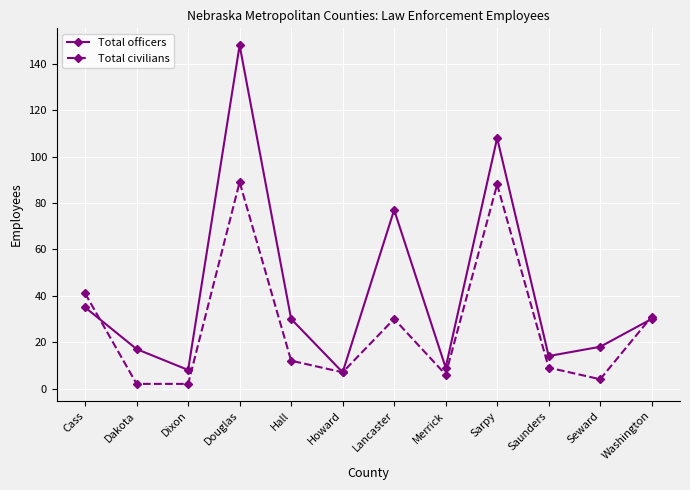

Which category has the highest value in the Total officers series?

Douglas